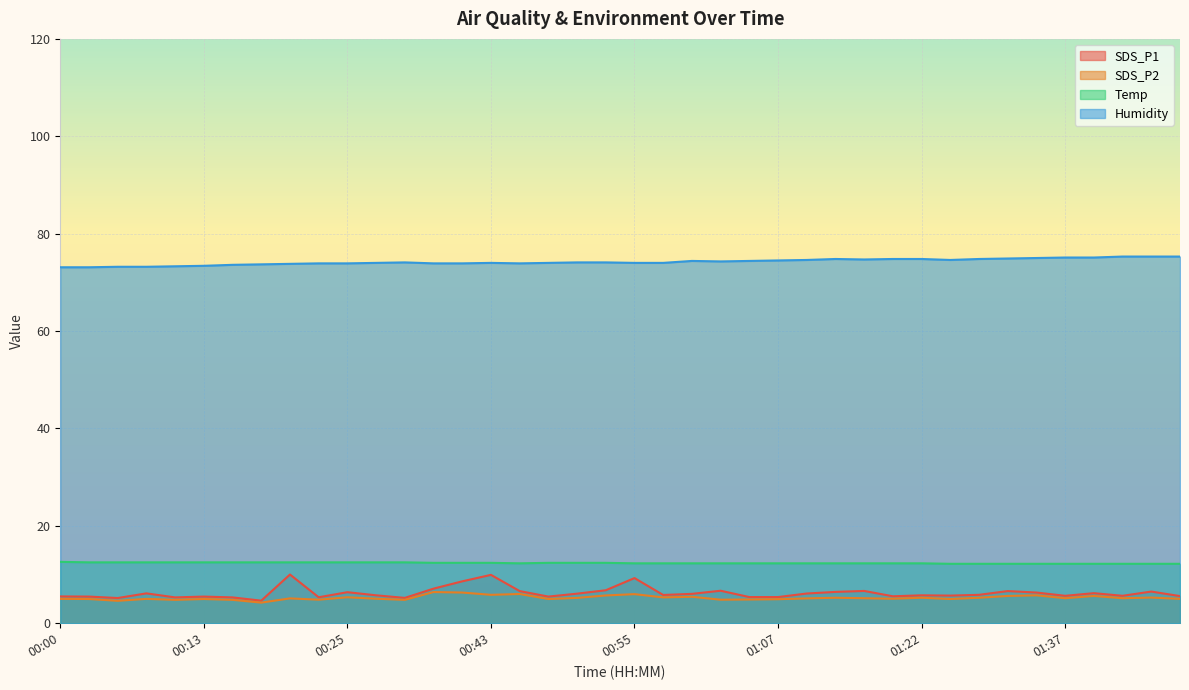

Rank the categories by SDS_P1 value from lowest to highest.

00:18, 00:05, 00:30, 00:10, 00:15, 00:23, 01:05, 01:07, 00:03, 00:13, 00:48, 00:00, 01:20, 01:47, 01:37, 01:42, 01:25, 00:27, 01:22, 00:57, 01:27, 01:00, 00:50, 01:10, 00:08, 01:40, 01:35, 00:25, 01:15, 01:45, 00:45, 01:32, 01:17, 01:02, 00:53, 00:38, 00:40, 00:55, 00:43, 00:20